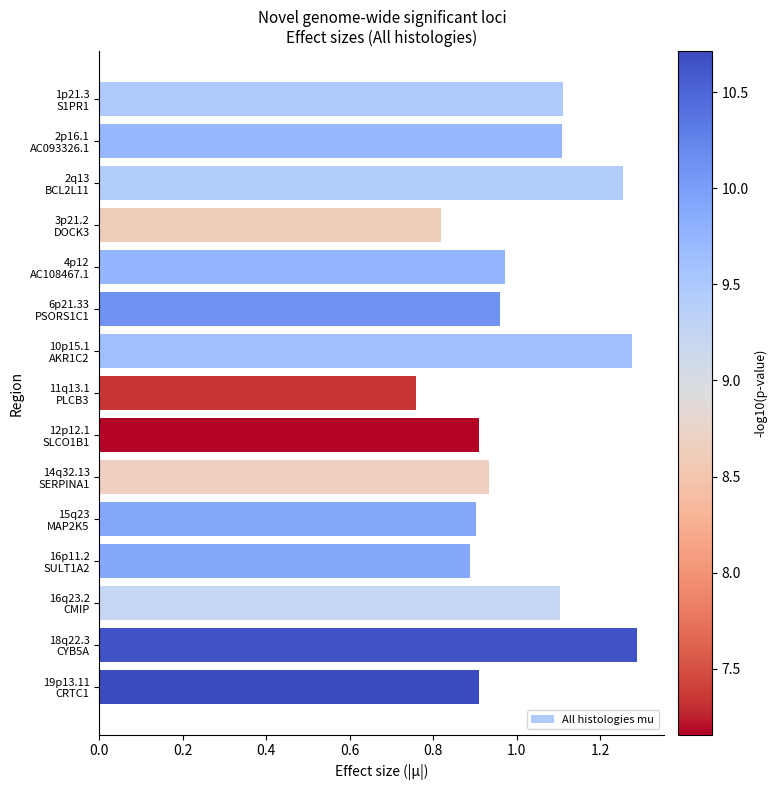

What is the sum of all values?

15.2